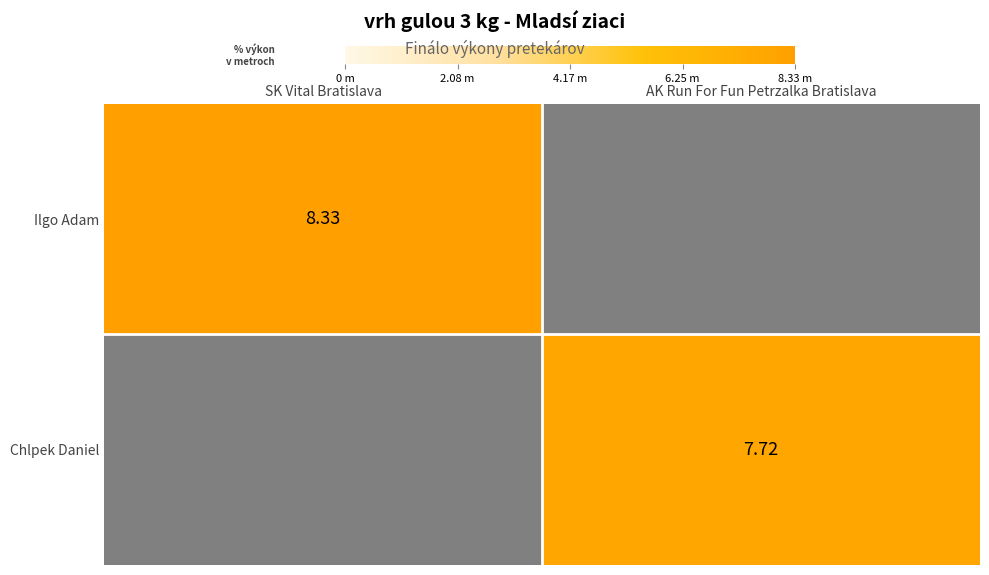

What is the sum of the Ilgo Adam values at AK Run For Fun Petrzalka Bratislava and SK Vital Bratislava?

8.3